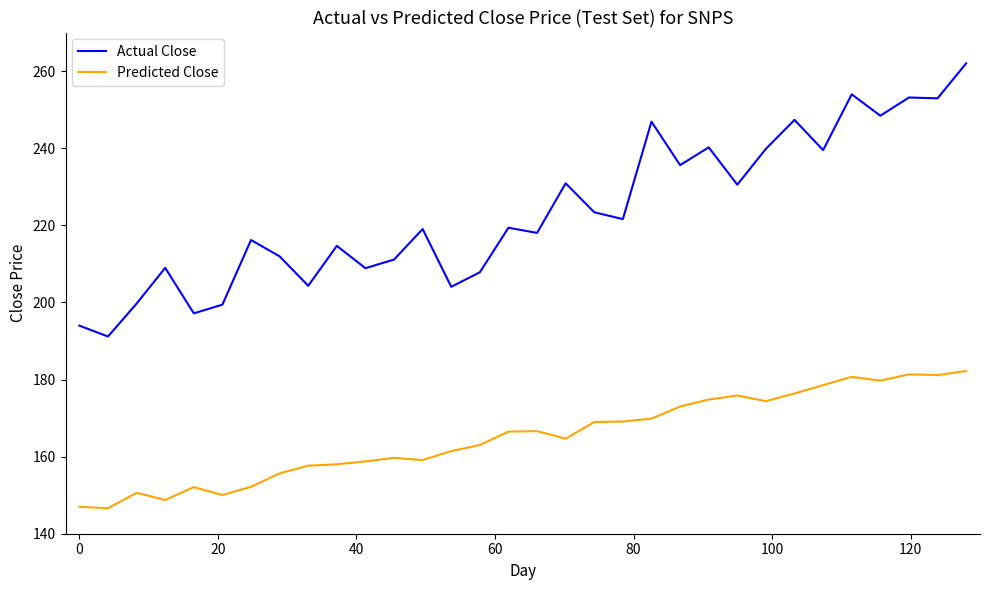

Which series has the largest total across all categories?

Actual Close